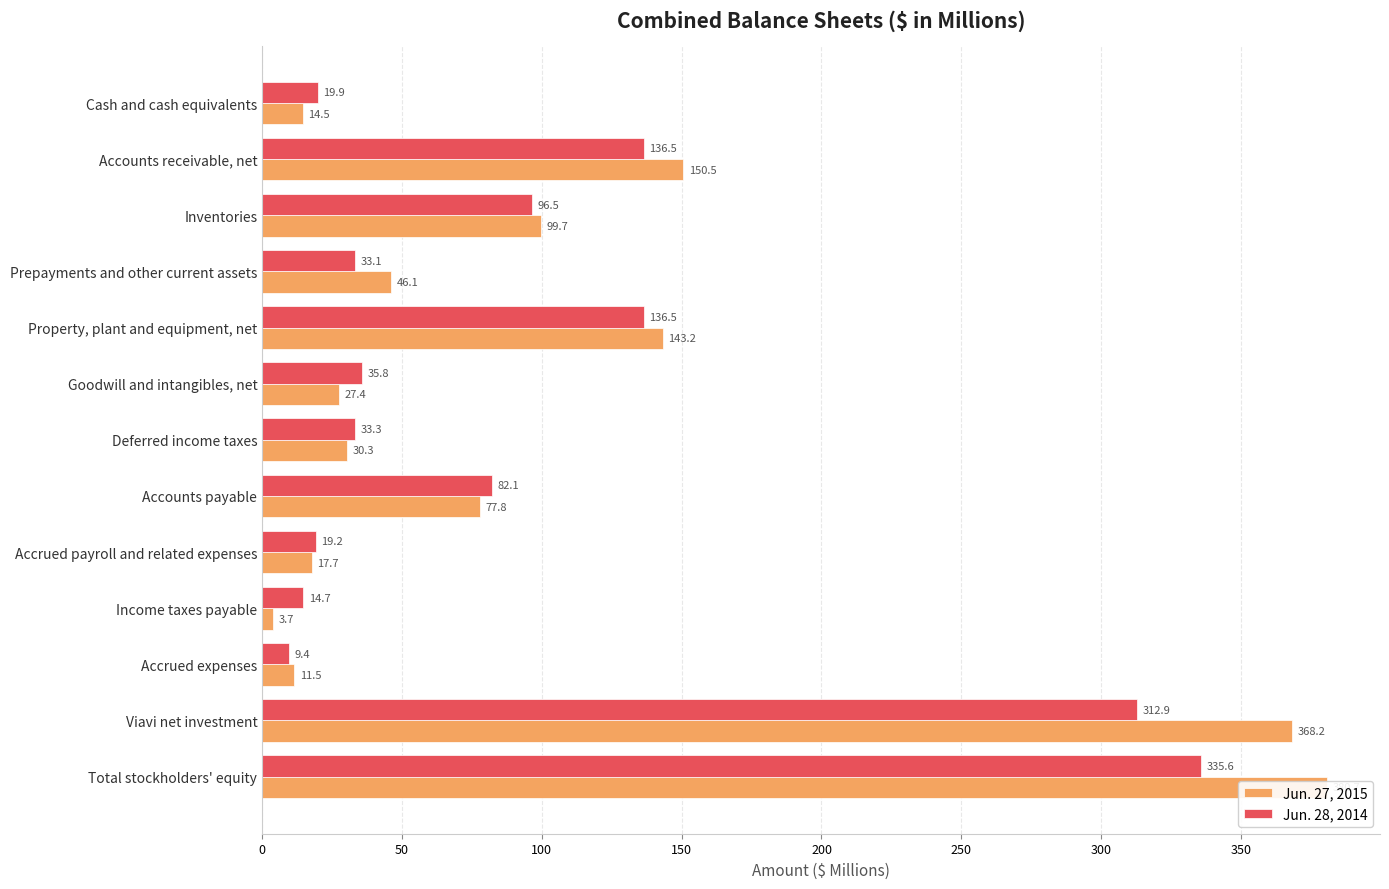

Which series has the widest spread of values?

Jun. 27, 2015